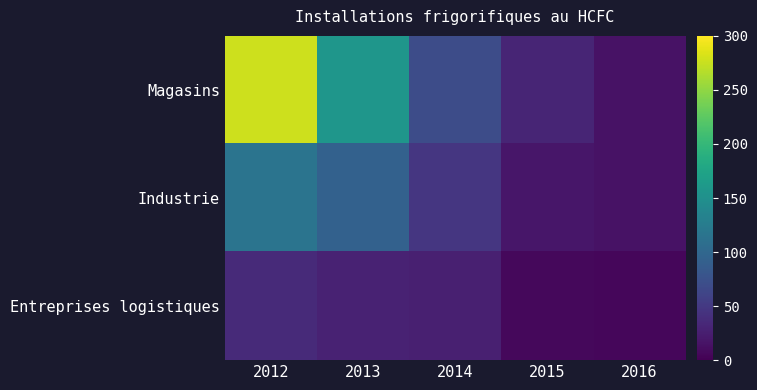

At 2013, list the series in order from largest to smallest.

Magasins, Industrie, Entreprises logistiques